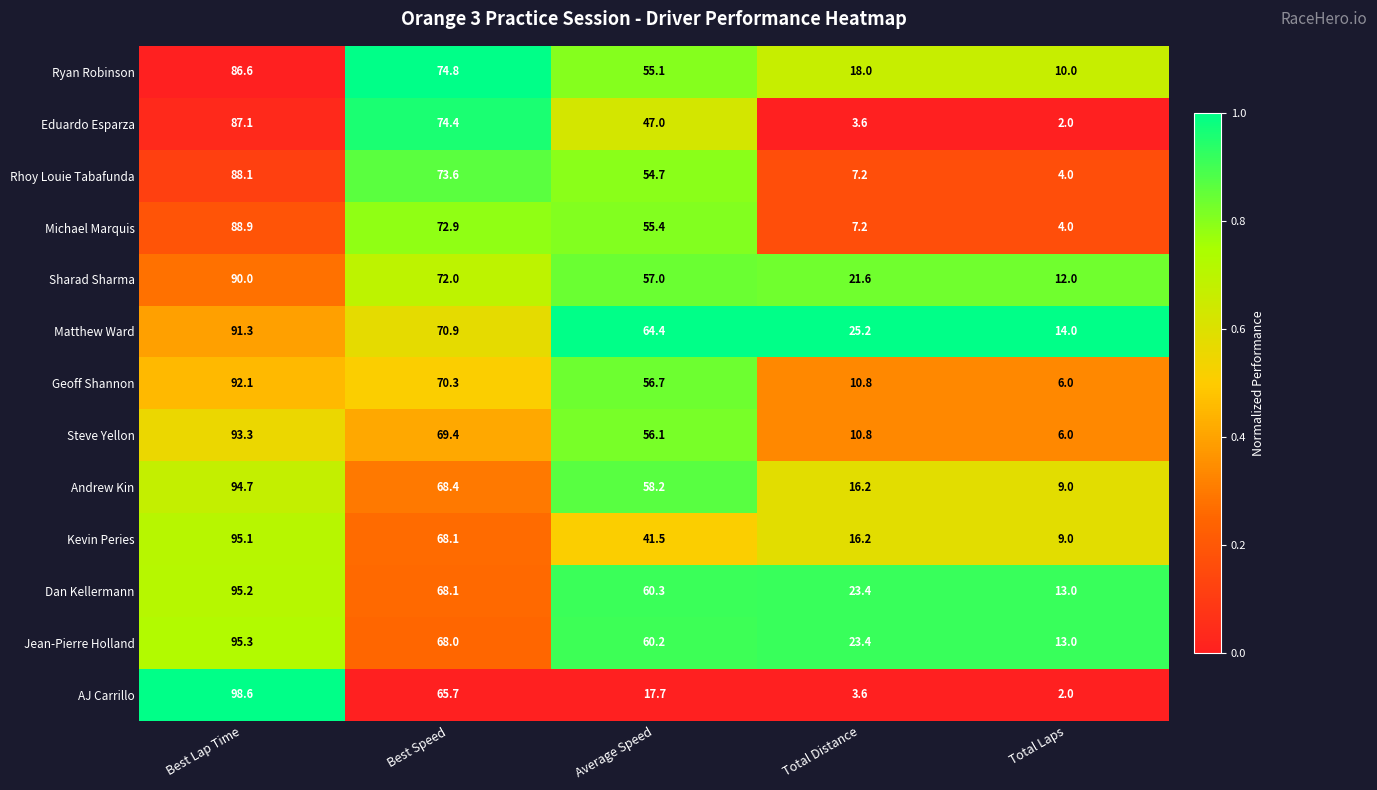

What is the sum of the AJ Carrillo values at Total Laps and Best Speed?

67.7